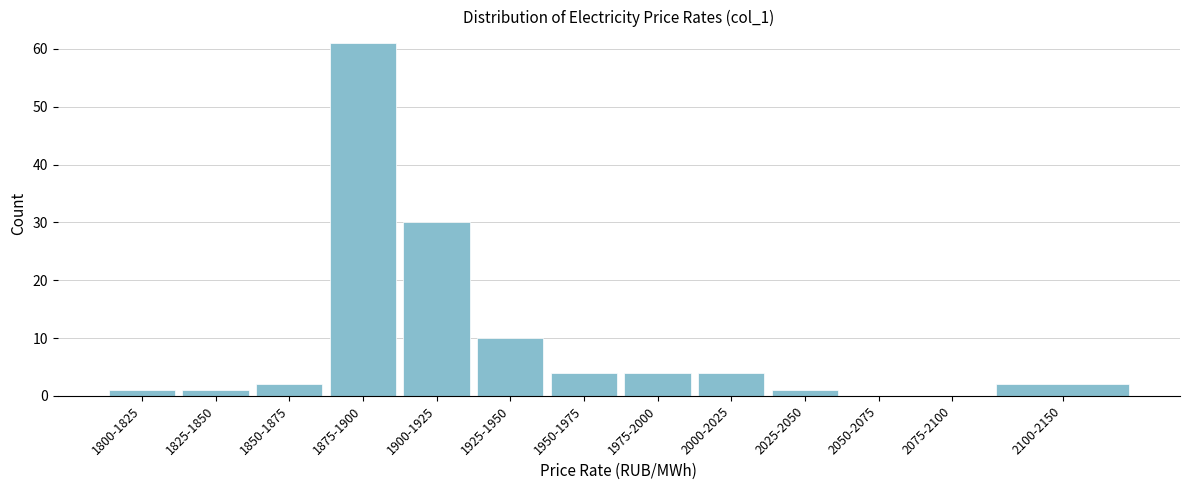

Reading left to right, list all the values displayed in this chart.

1800-1825=1	1825-1850=1	1850-1875=2	1875-1900=61	1900-1925=30	1925-1950=10	1950-1975=4	1975-2000=4	2000-2025=4	2025-2050=1	2050-2075=0	2075-2100=0	2100-2150=2